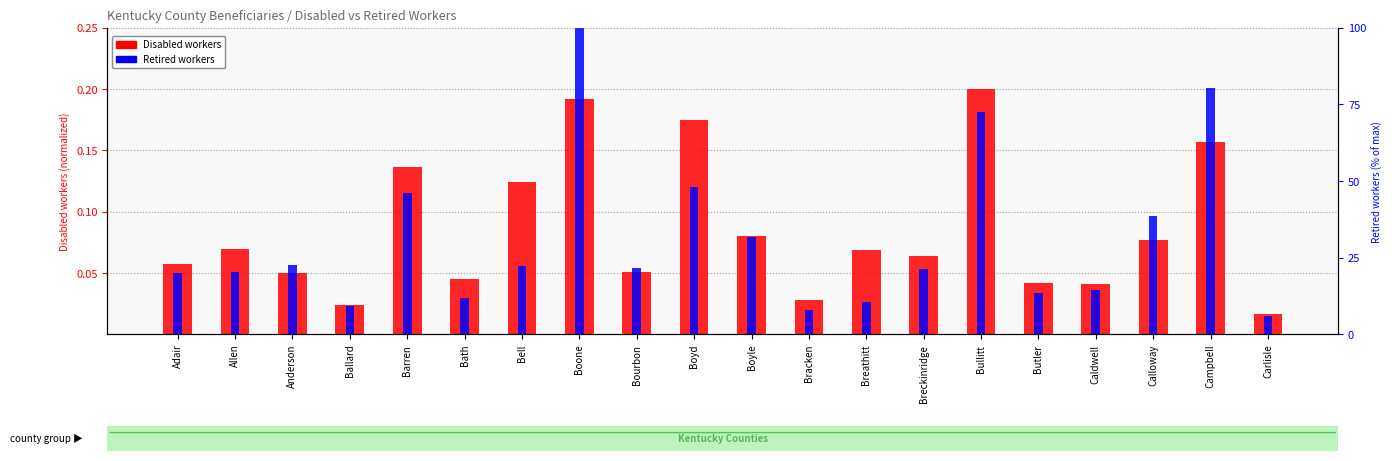

List the series in order of their peak value, lowest first.

Disabled workers, Retired workers